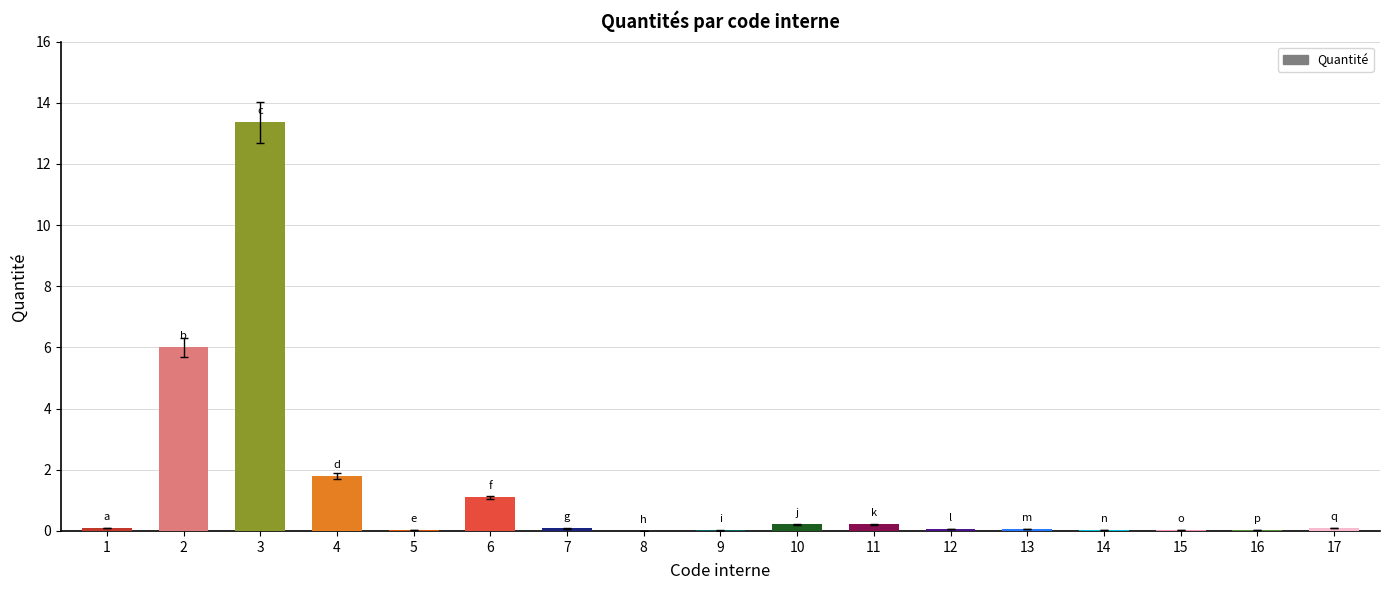

Are the bars horizontal?

No